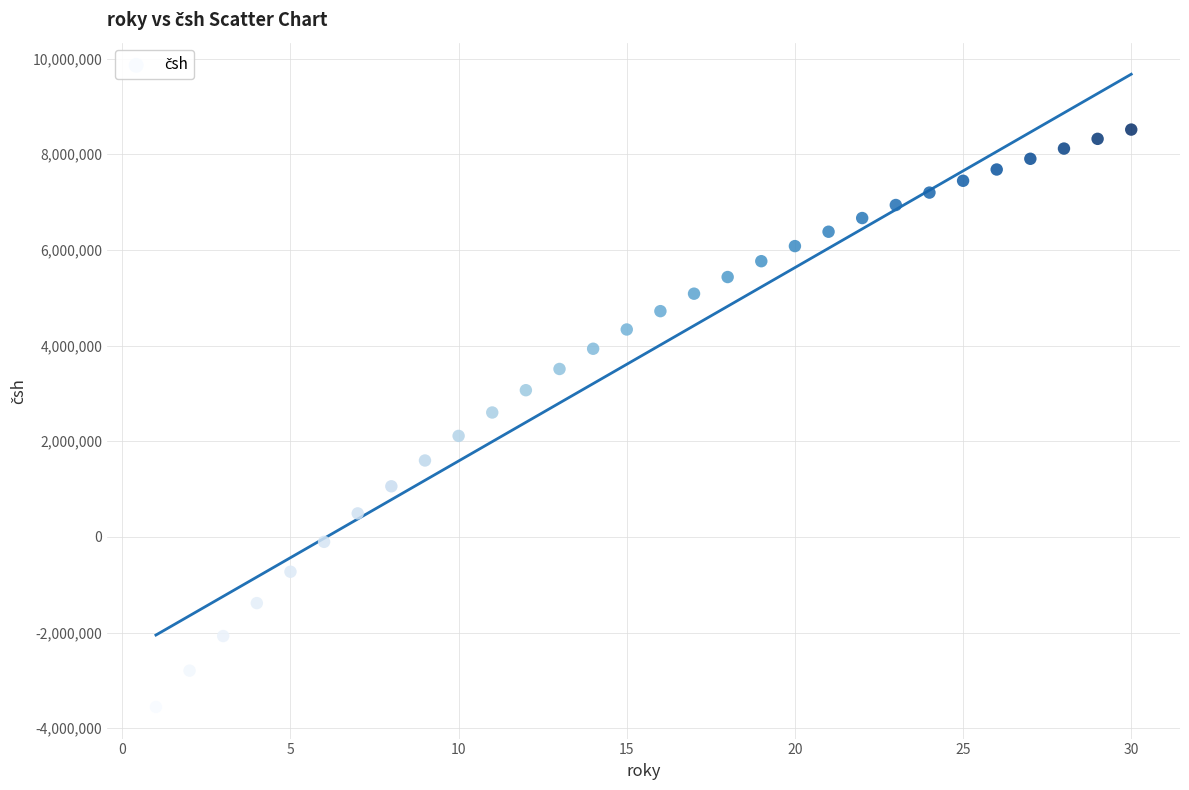

What is the range of Y values (max minus min)?

12070162.1